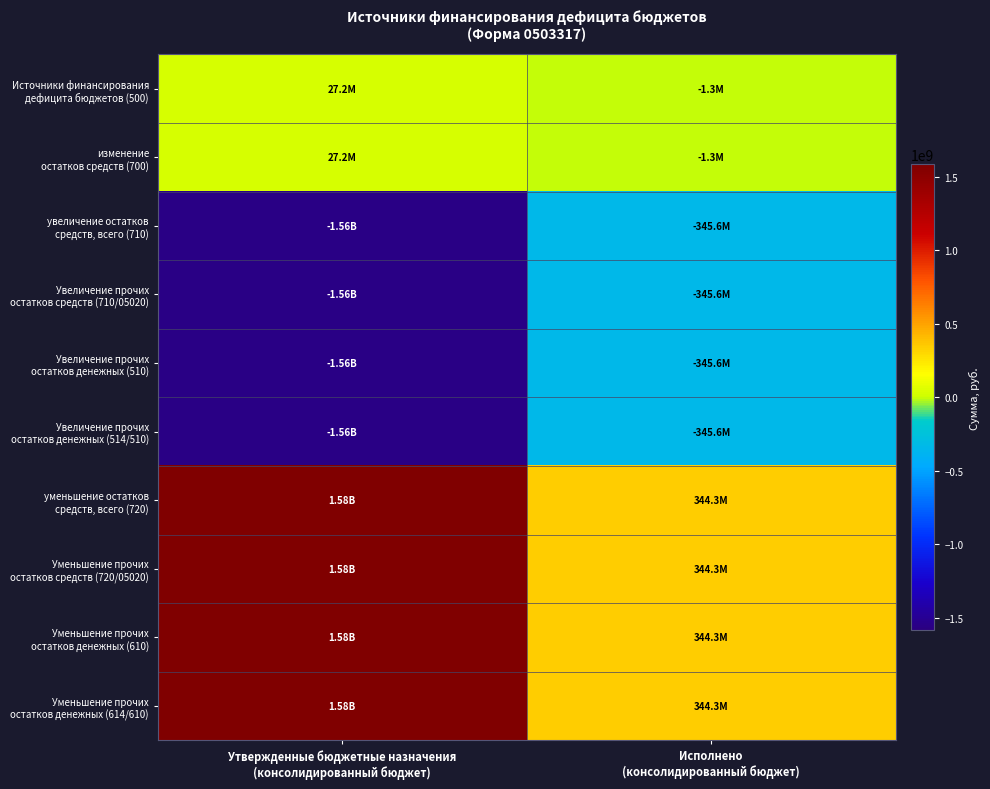

At which category is the sum across all series the highest?

Утвержденные бюджетные назначения
(консолидированный бюджет)